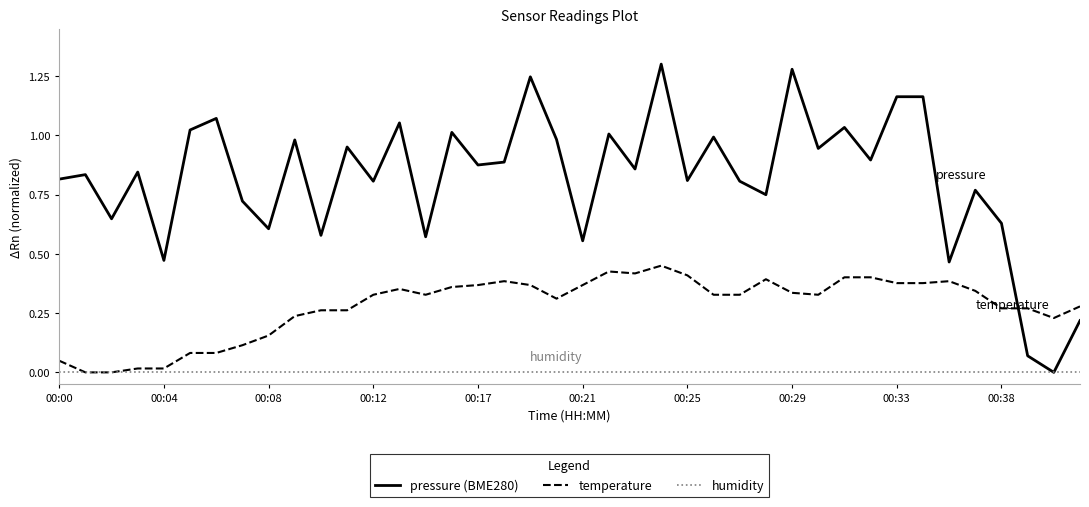

How many times do pressure (BME280) and temperature cross each other?

1